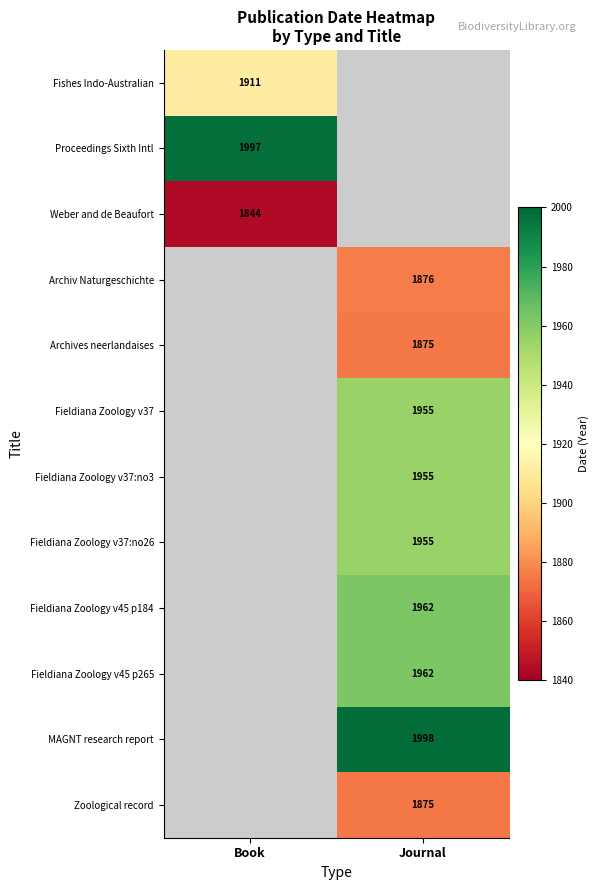

The value of Fishes Indo-Australian at Book is 1911. True or false?

True